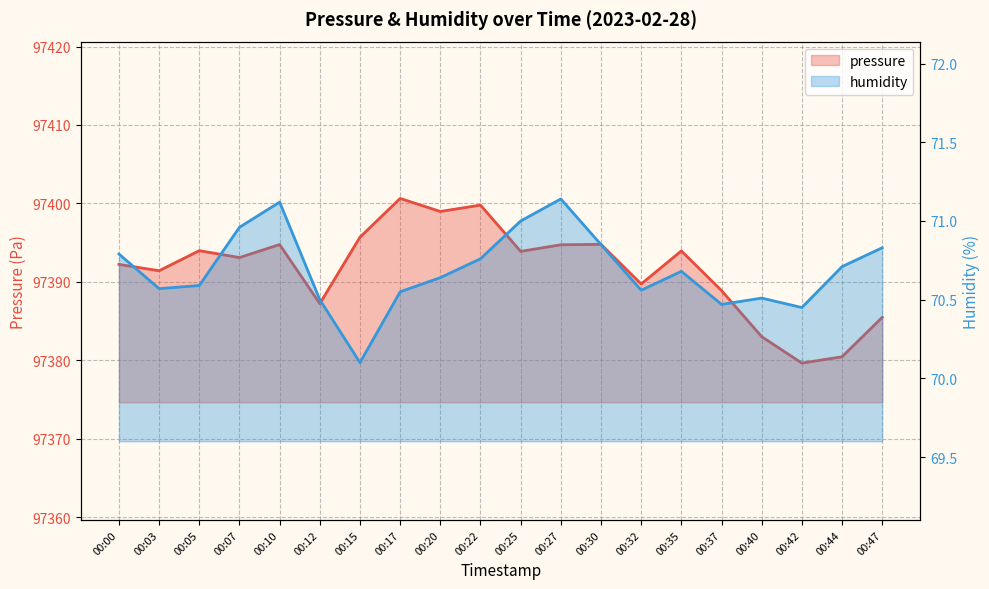

In humidity, how many points are lower than both neighbors (excluding endpoints)?

5